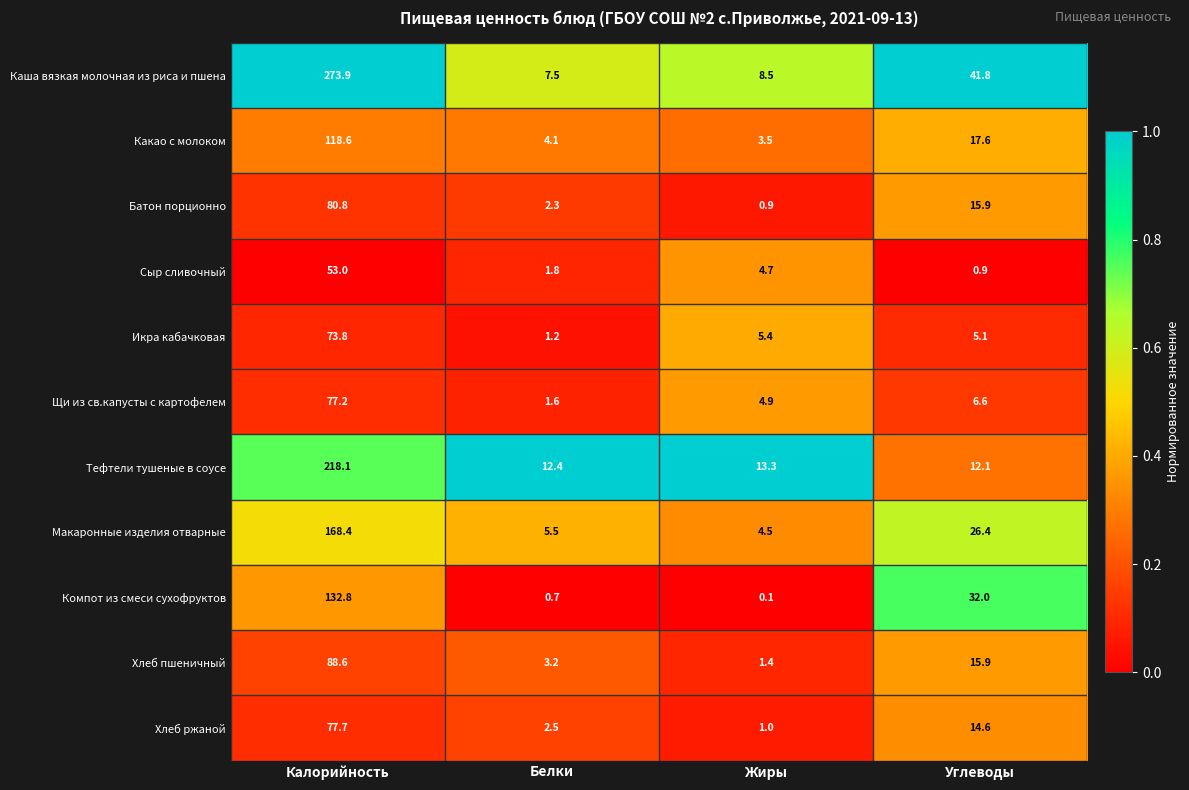

The Каша вязкая молочная из риса и пшена series shows 2.0 at Белки. True or false?

False